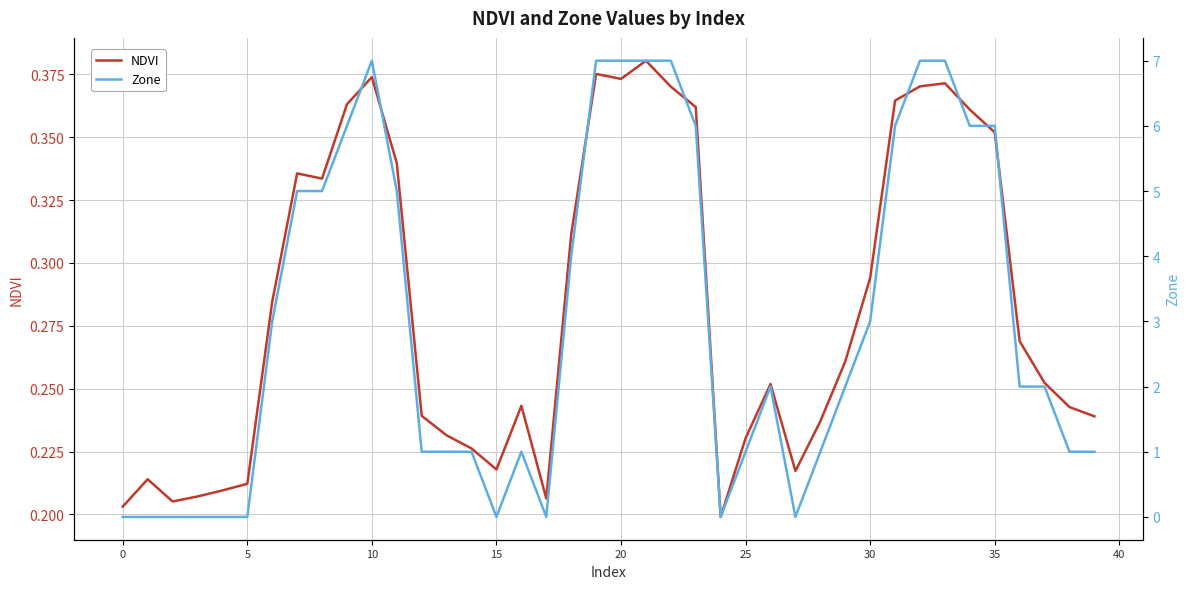

Reading left to right, what are all the values shown in this chart?

NDVI: 0.2	0.2	0.2	0.2	0.2	0.2	0.3	0.3	0.3	0.4	0.4	0.3	0.2	0.2	0.2	0.2	0.2	0.2	0.3	0.4	0.4	0.4	0.4	0.4	0.2	0.2	0.3	0.2	0.2	0.3	0.3	0.4	0.4	0.4	0.4	0.4	0.3	0.3	0.2	0.2
Zone: 0.0	0.0	0.0	0.0	0.0	0.0	3.0	5.0	5.0	6.0	7.0	5.0	1.0	1.0	1.0	0.0	1.0	0.0	4.0	7.0	7.0	7.0	7.0	6.0	0.0	1.0	2.0	0.0	1.0	2.0	3.0	6.0	7.0	7.0	6.0	6.0	2.0	2.0	1.0	1.0